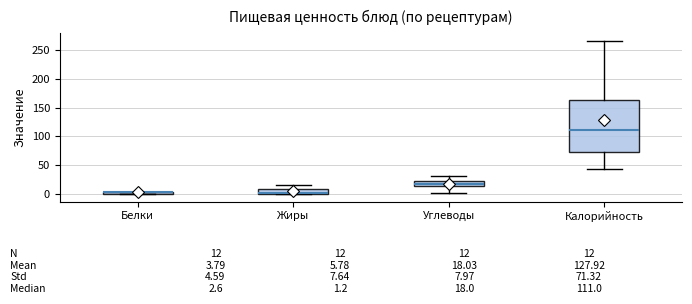

Which box is the tallest, from its lower edge to its upper edge?

Калорийность